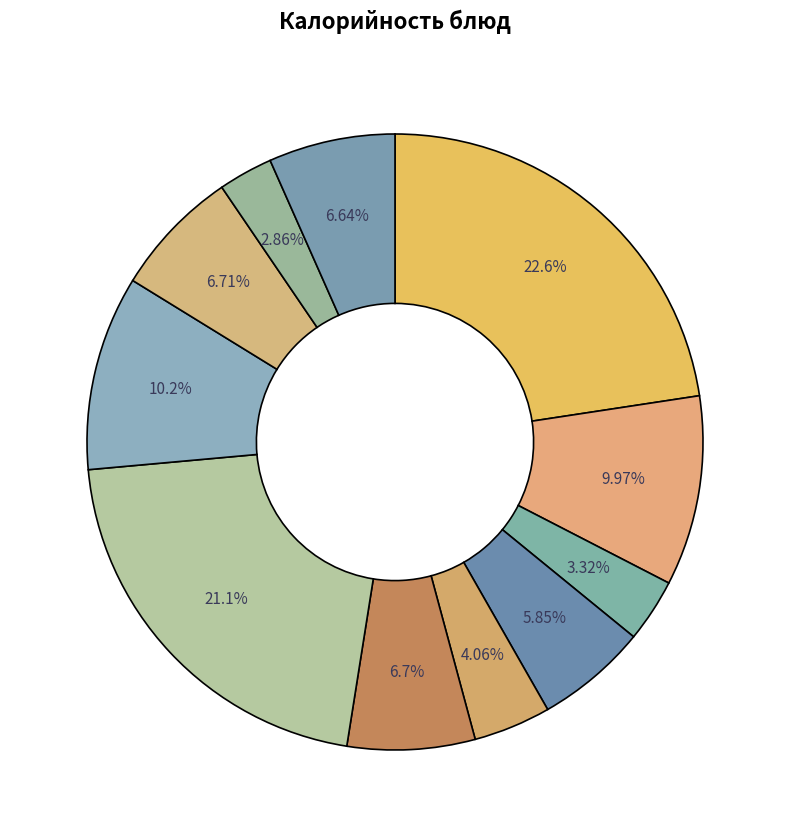

How many segments does this pie chart have?

11